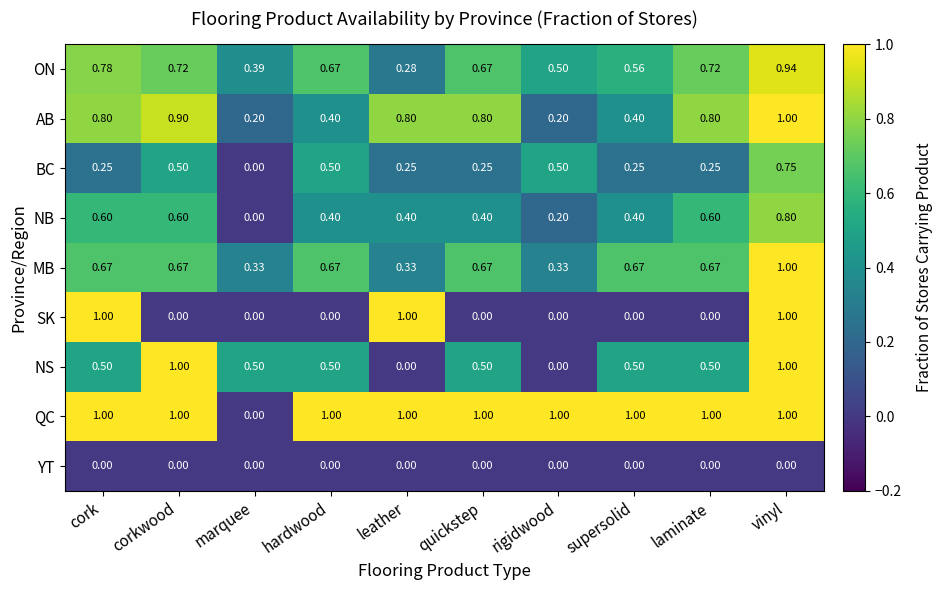

Which series has the largest total across all categories?

QC